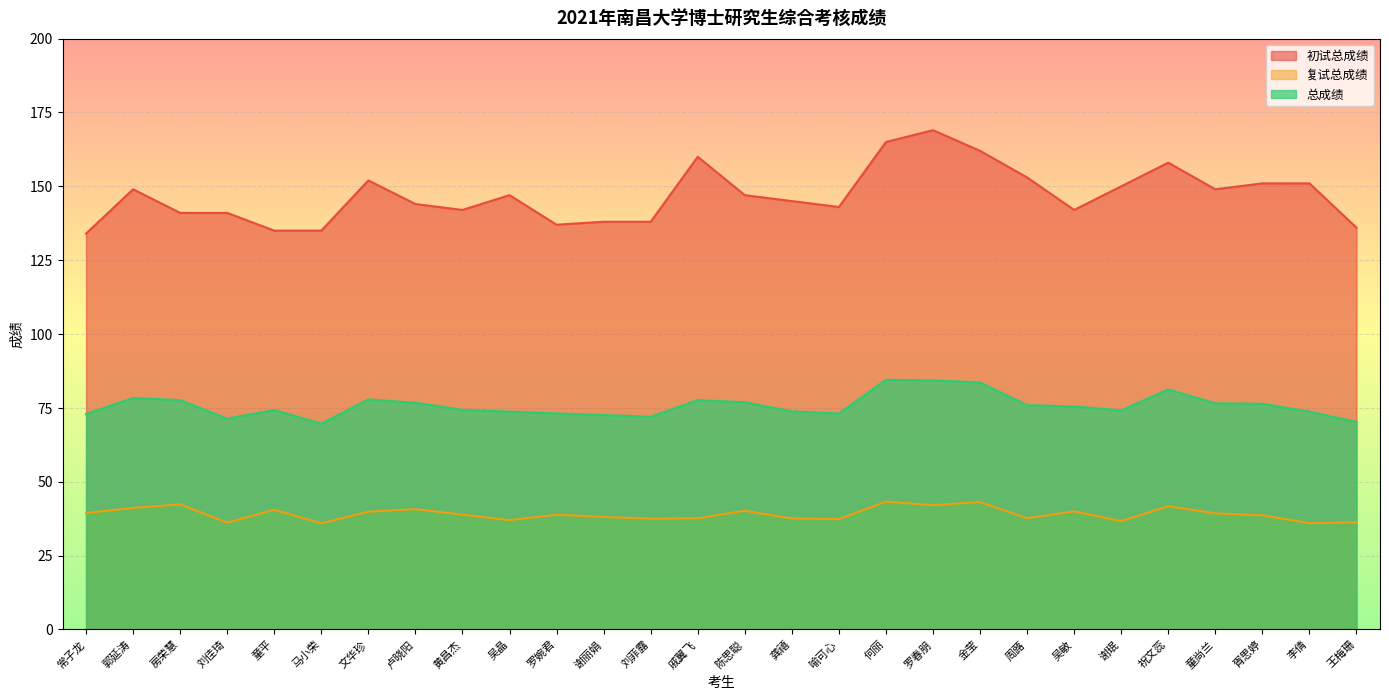

Is the value of 总成绩 at 童尚兰 greater than the value of 初试总成绩 at 罗春朋?

No